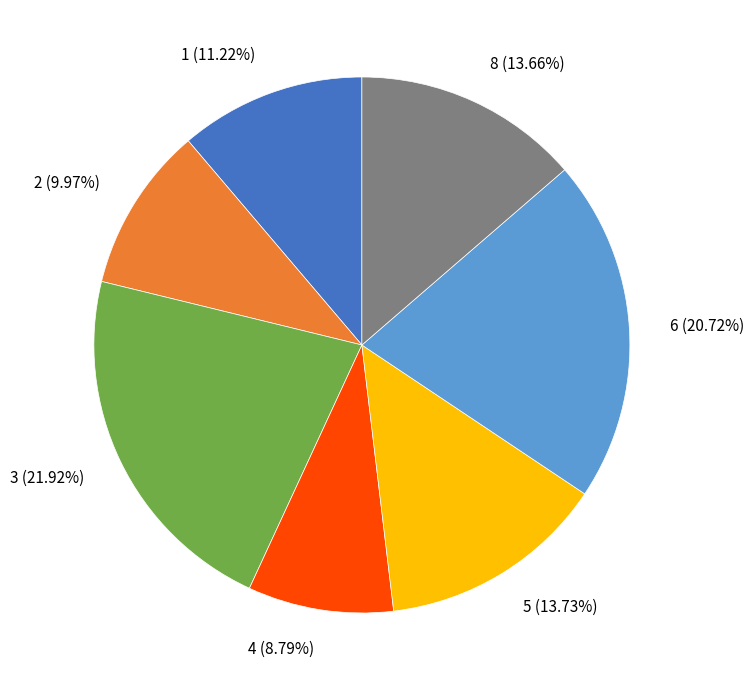

Is it true that 1 is 1% of the pie?

False